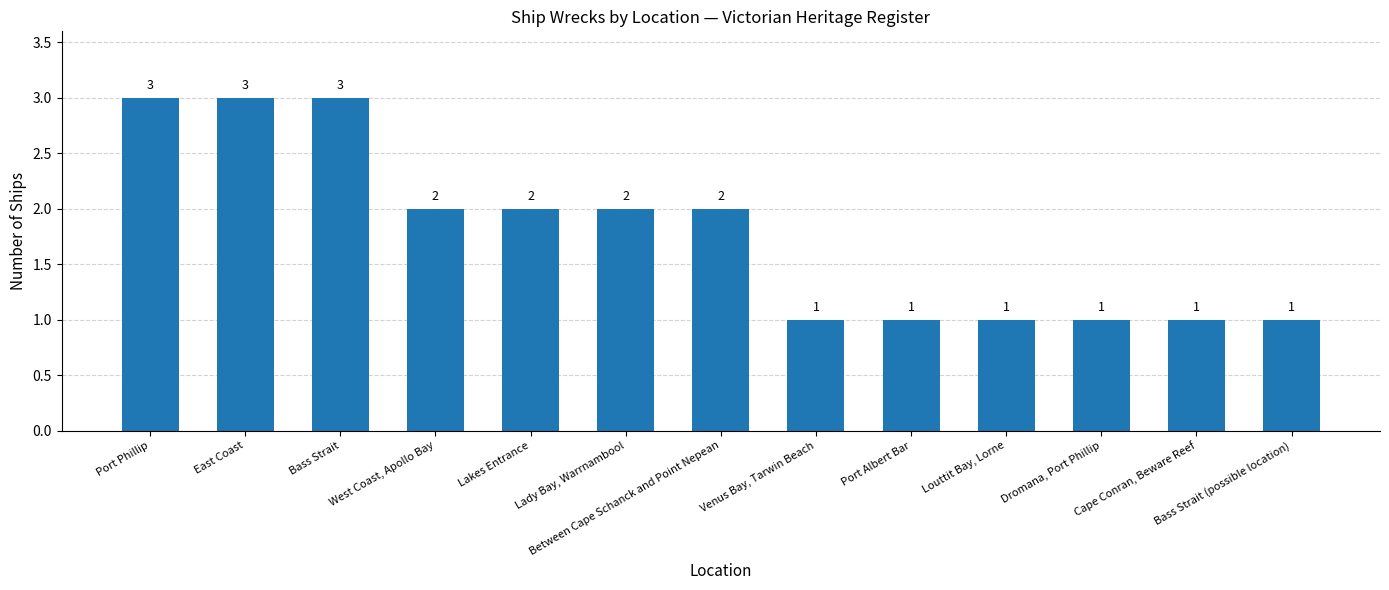

Where does the data first go above 2?

Port Phillip